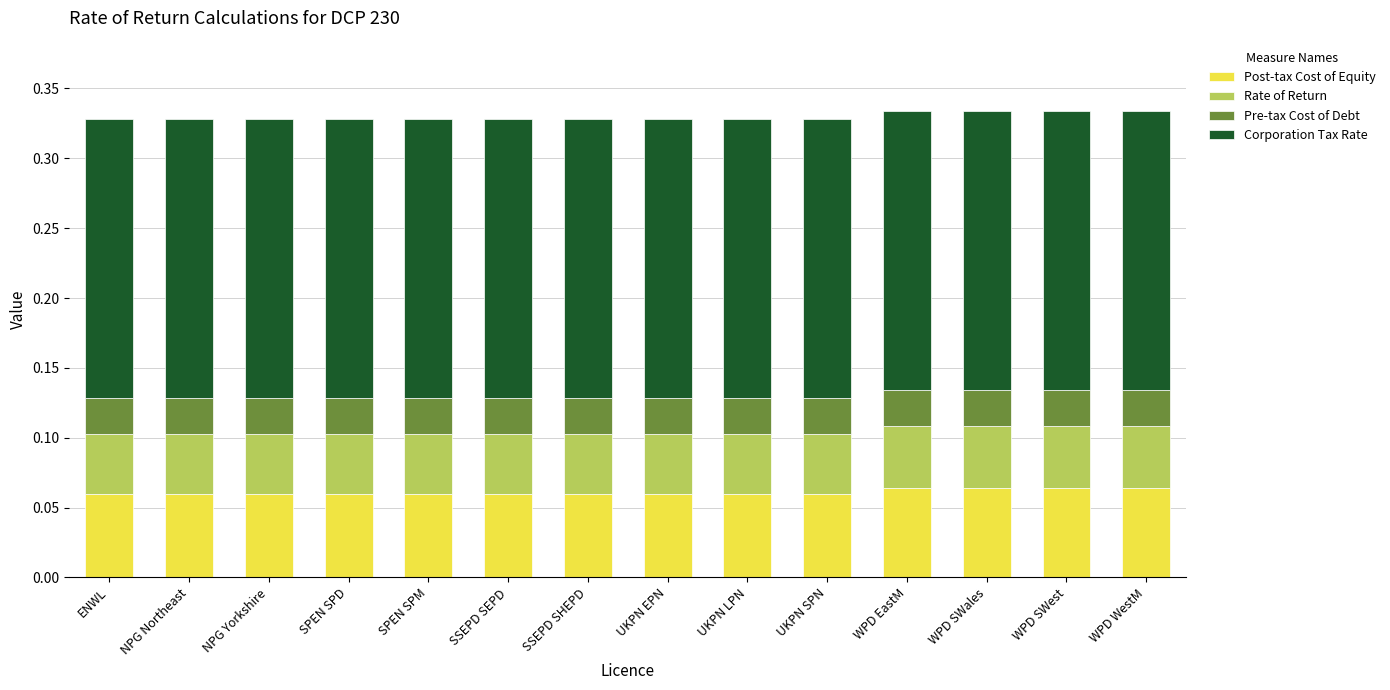

How many Post-tax Cost of Equity values are between 0 and 1?

14